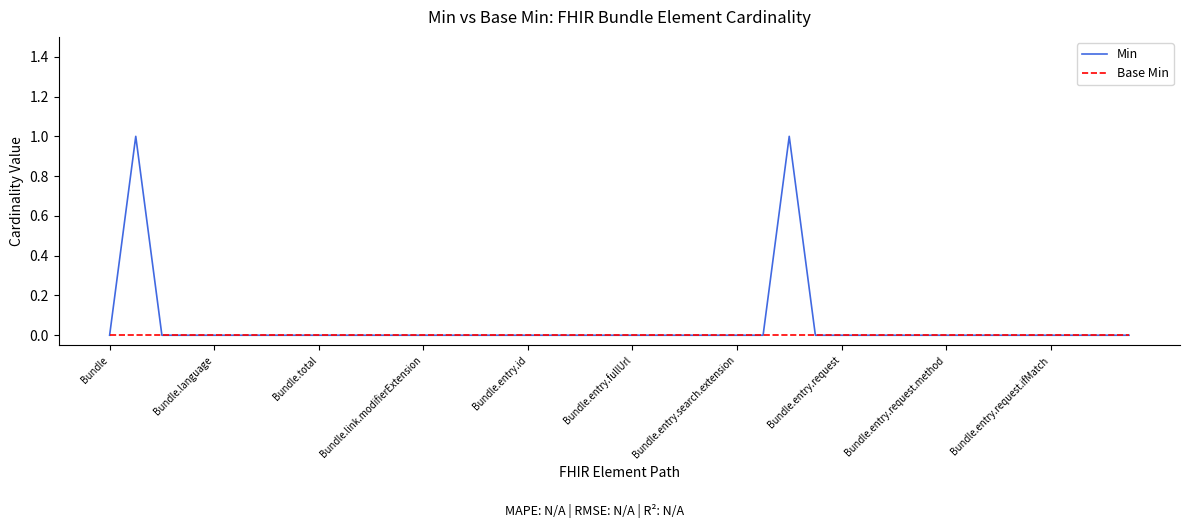

Which series has the largest range (max minus min)?

Min